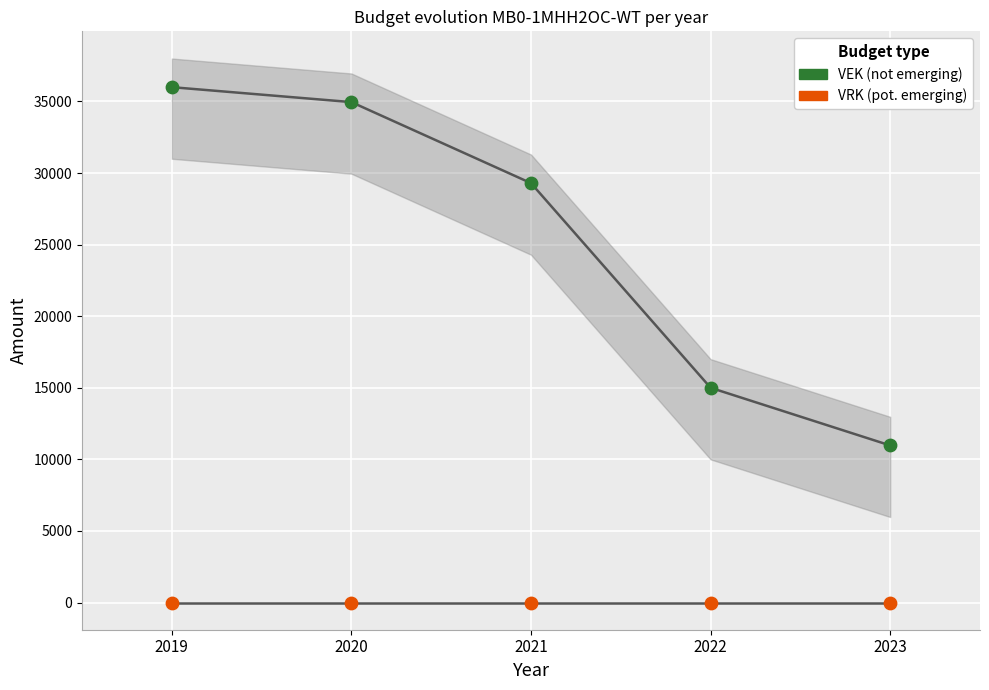

In the VEK (not emerging) series, what Y value is closest to 23486?

29295